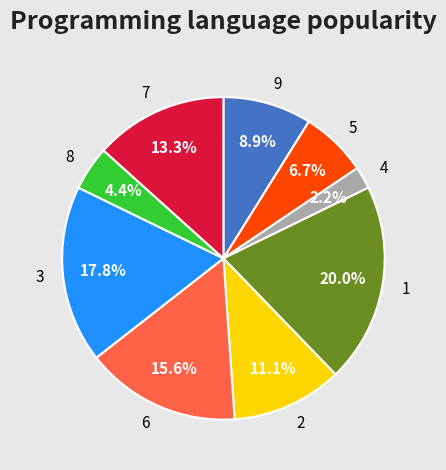

How many slices are in this pie chart?

9